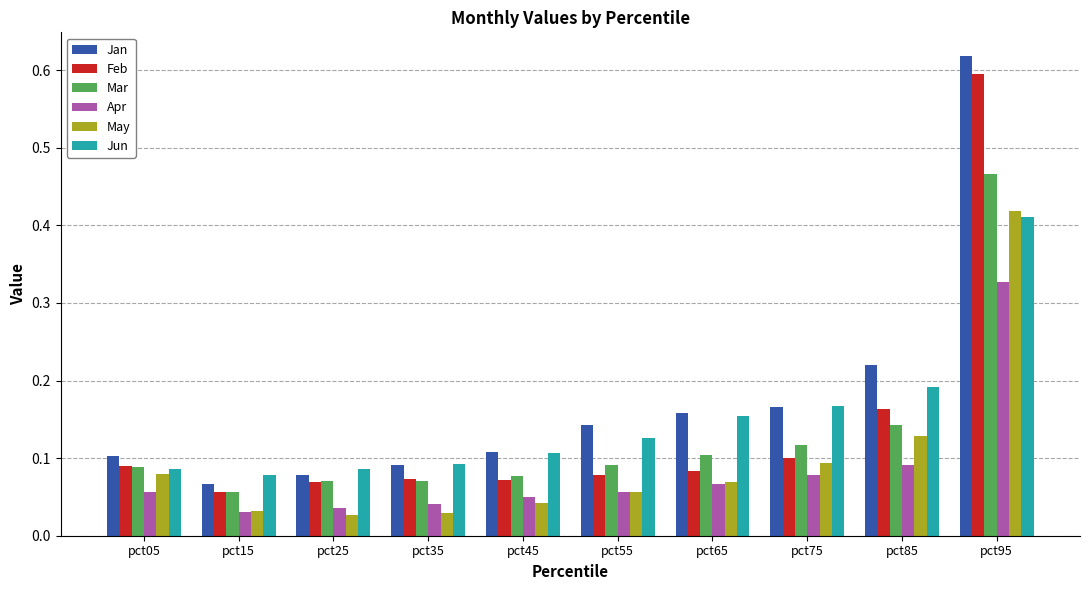

How many Feb values are between 0 and 1?

10